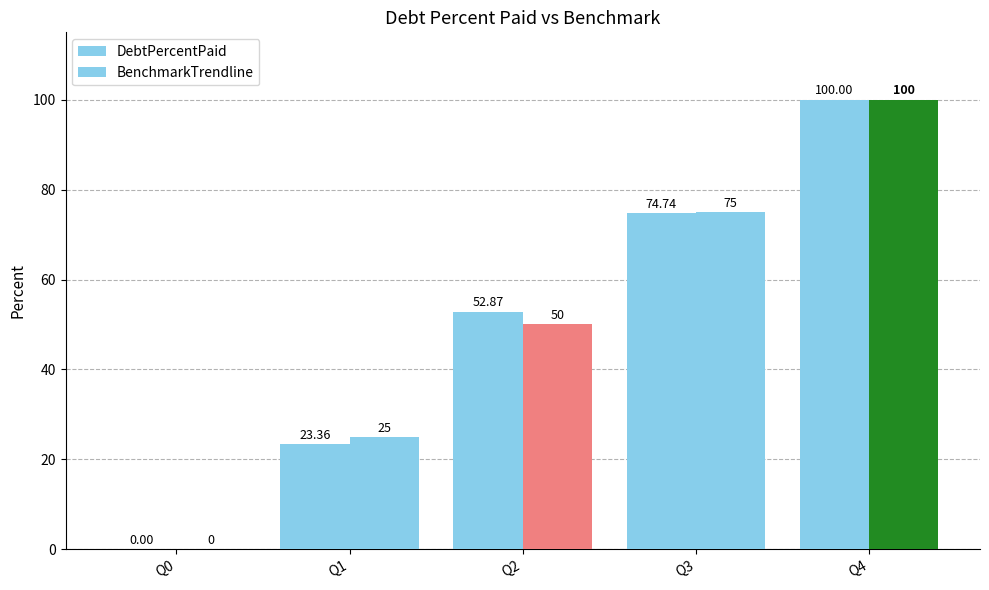

Which series has the widest spread of values?

DebtPercentPaid